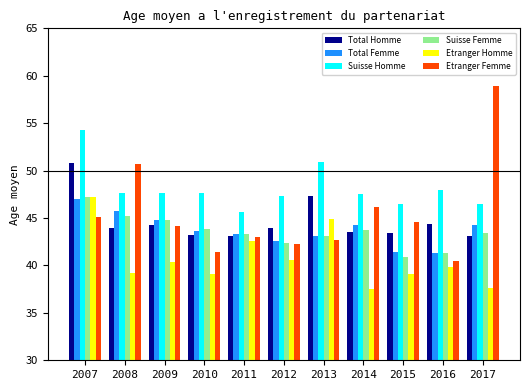

Where does the Etranger Femme series first go above 44?

2007